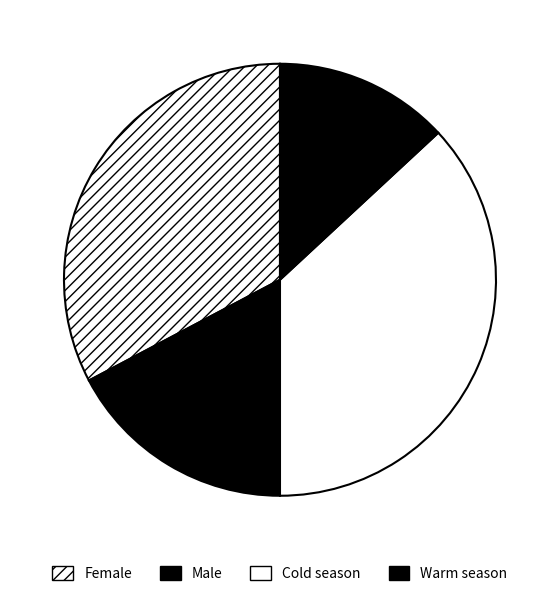

To the nearest percent, what is the difference between the Cold season and Warm season slice percentages?

24%